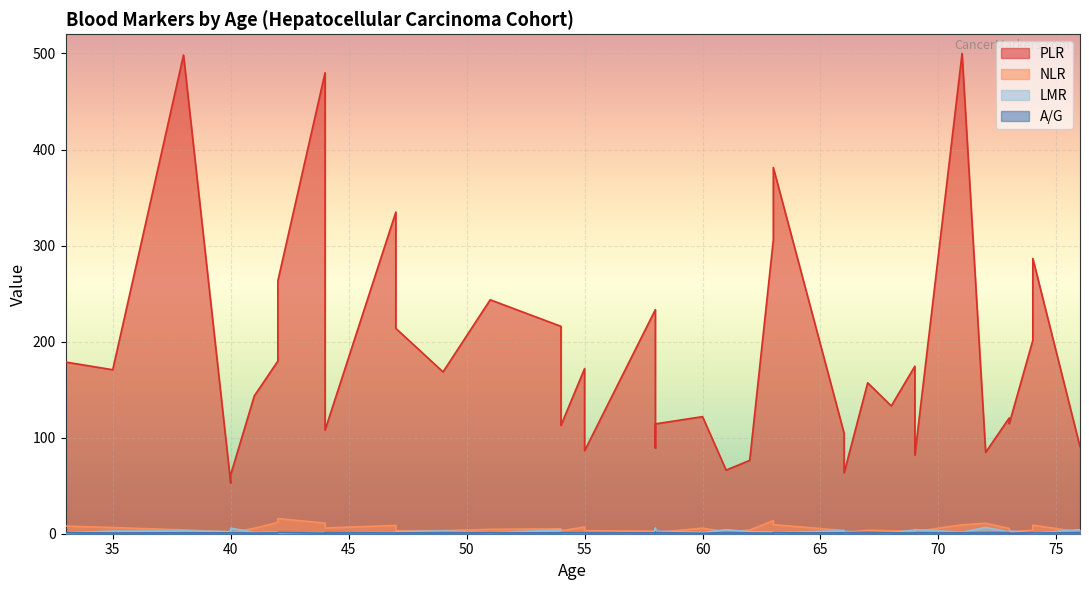

What is the maximum value for PLR?

500.0